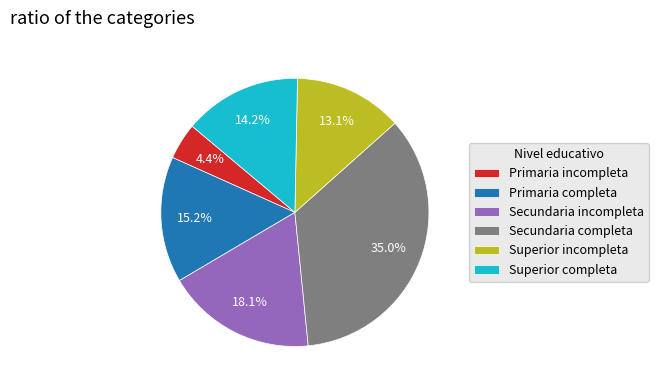

To the nearest percent, what is the average slice percentage?

17%